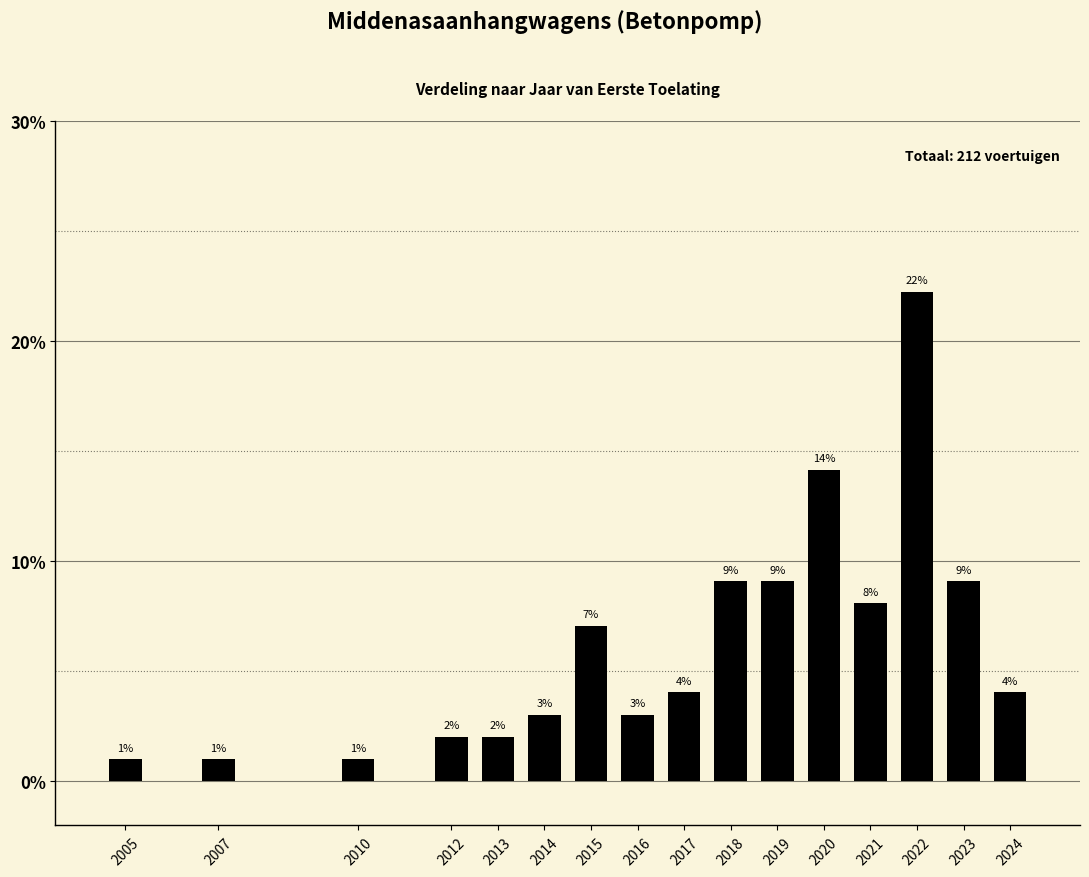

What is the value of the 13th bar from the left?

8.1